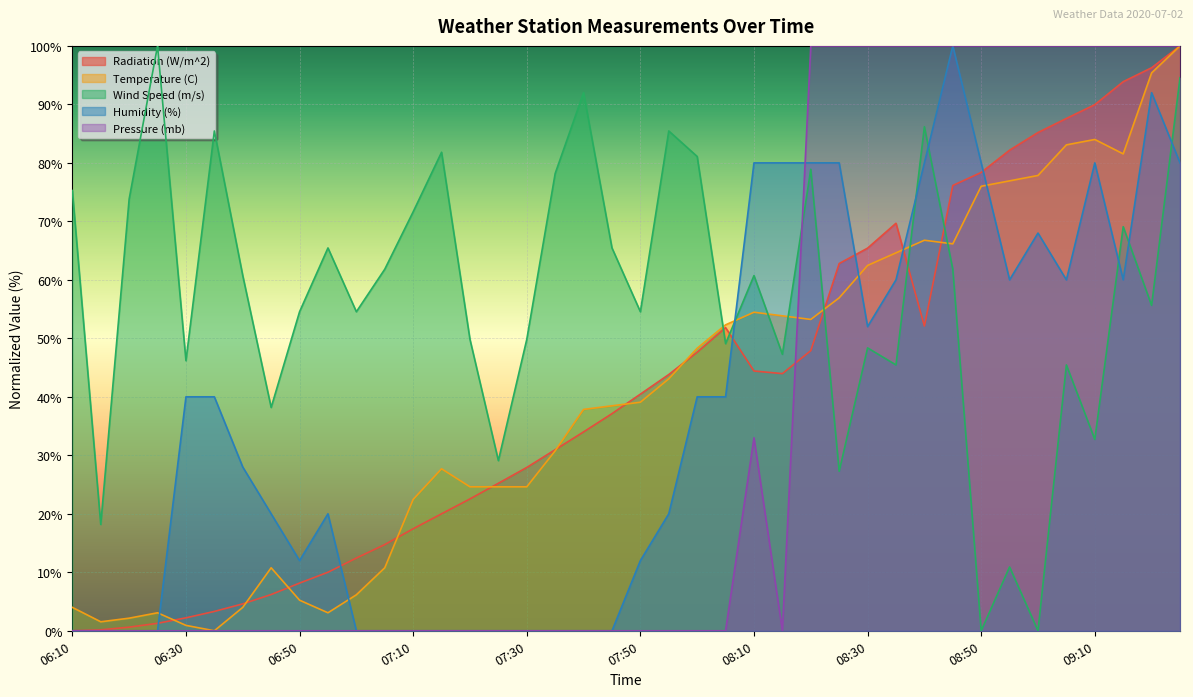

What position from the right is 08:20?

14